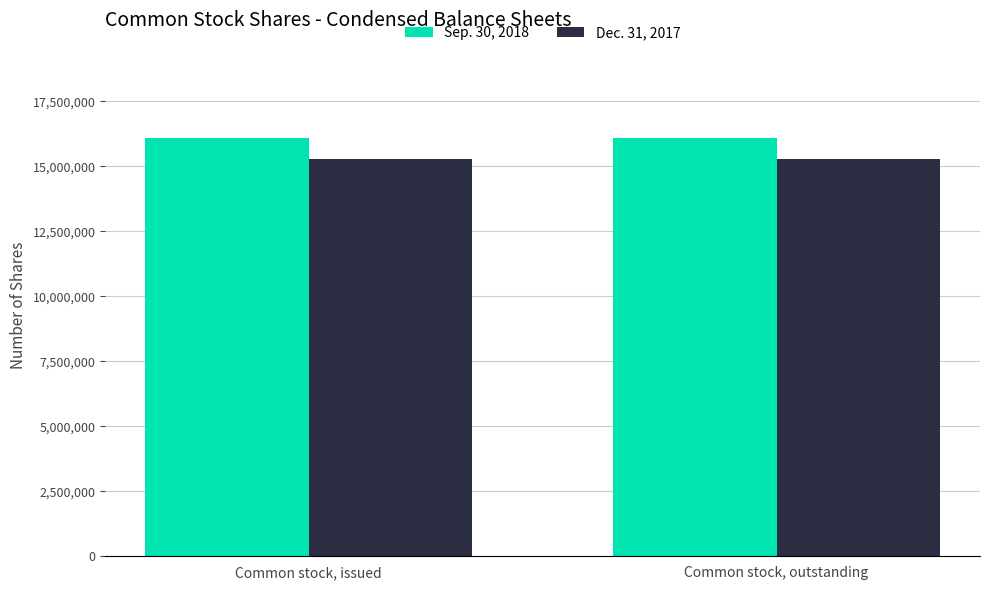

What is the difference between the highest and lowest values at Common stock, outstanding?

820141